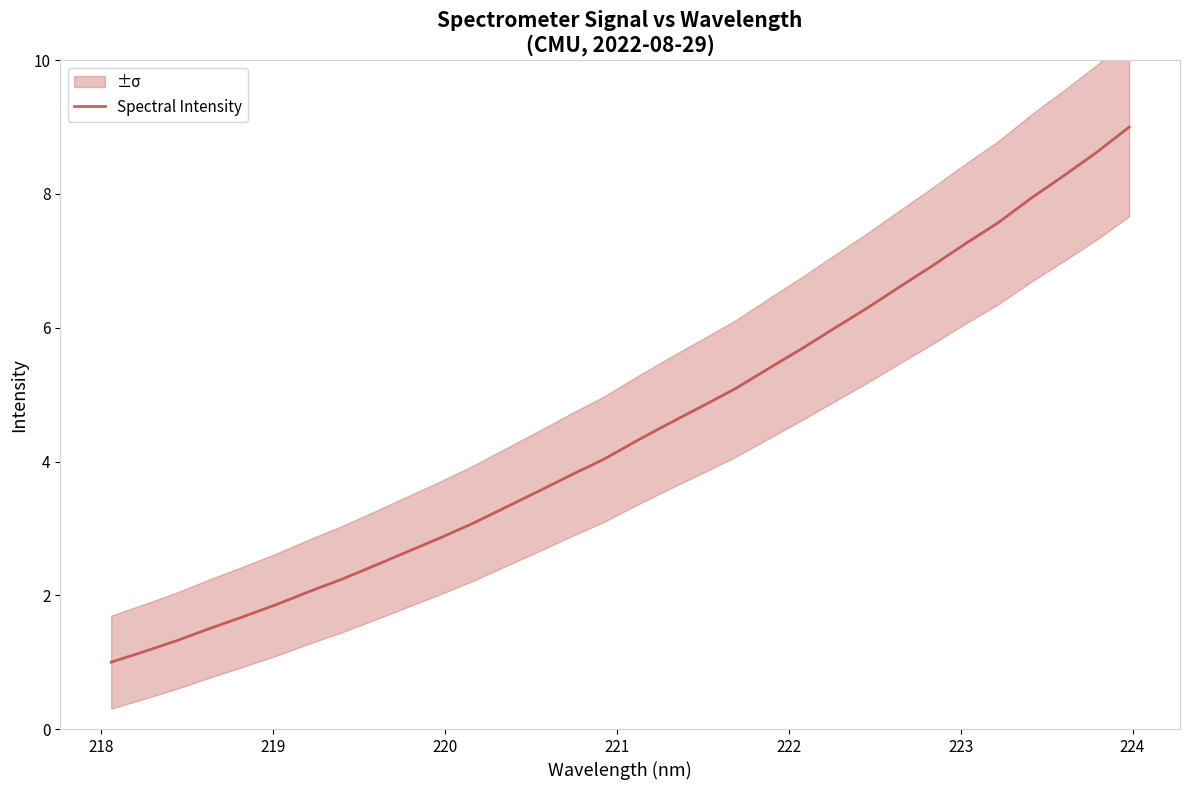

The chart shows a value of 5.1 at 29. True or false?

False